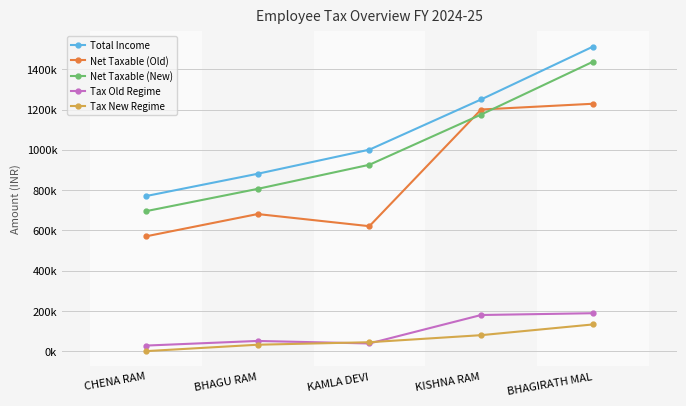

What are all the series names shown in the legend?

Total Income, Net Taxable (Old), Net Taxable (New), Tax Old Regime, Tax New Regime